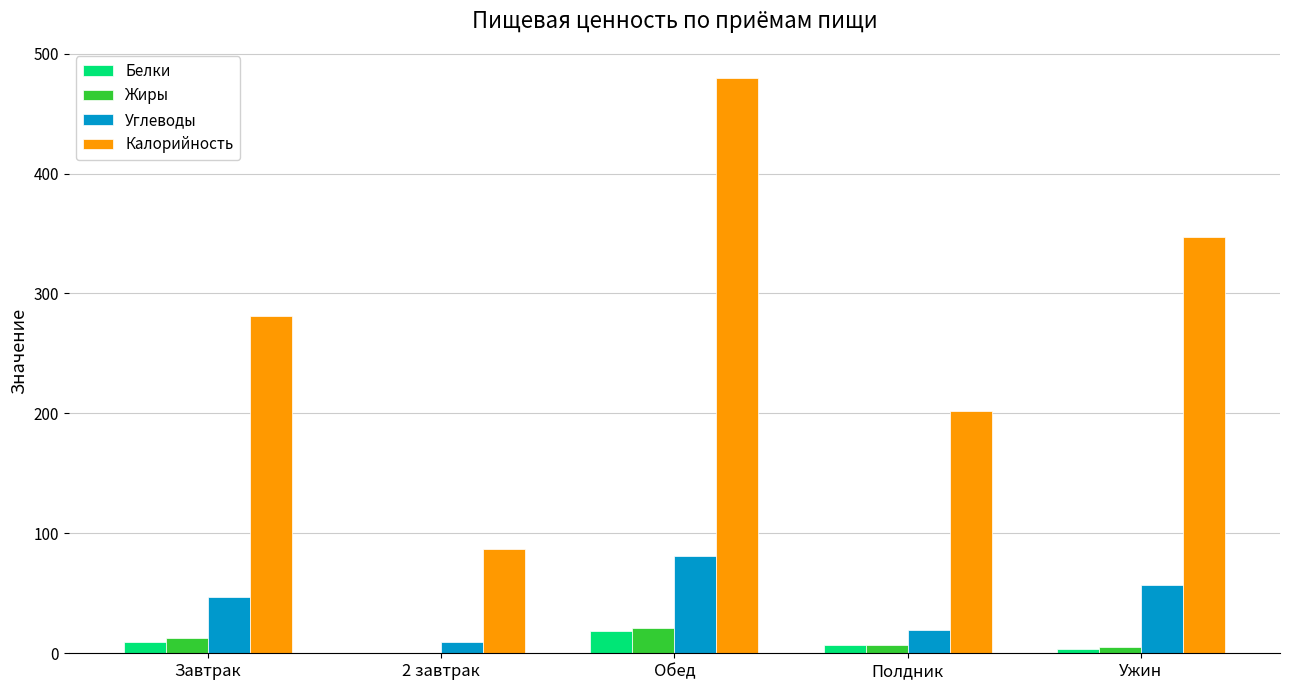

What is the sum of all Калорийность values?

1397.0